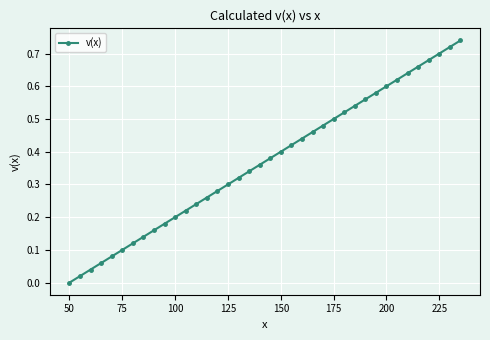

True or false: there are more than 2 points higher than both neighbors.

False